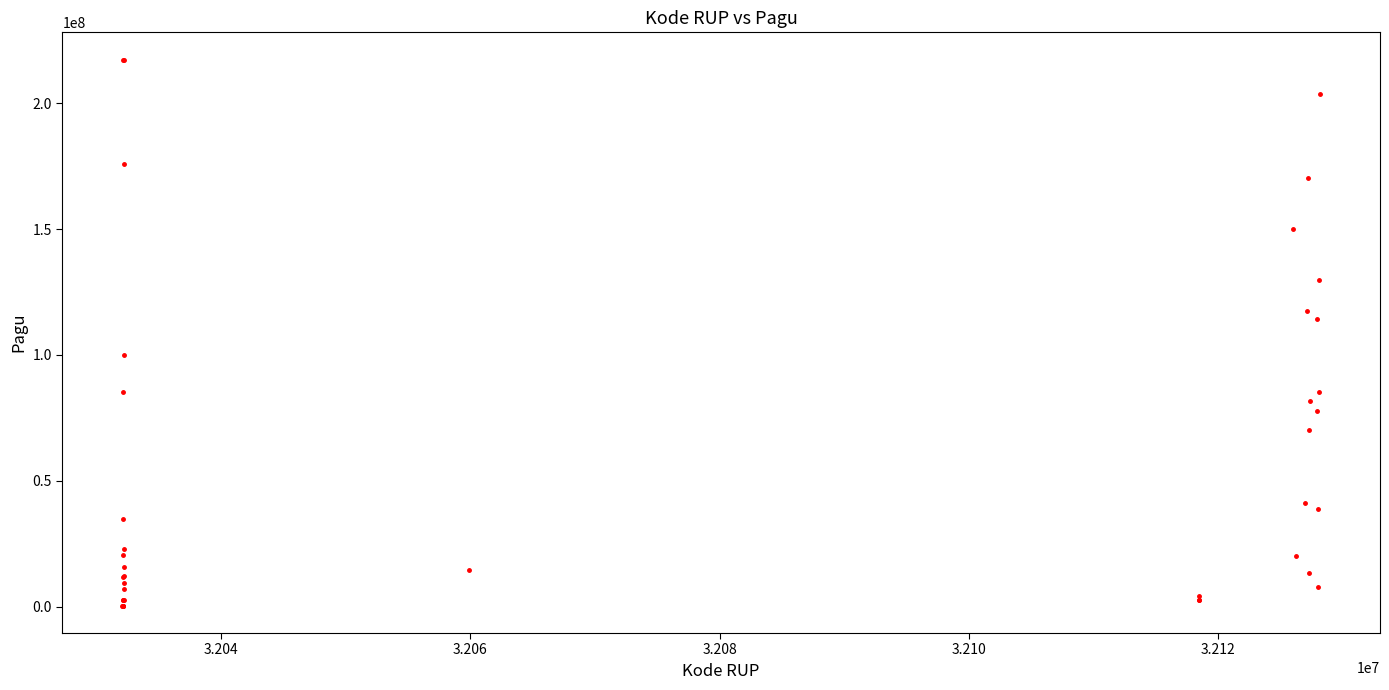

What Y value in the scatter plot is closest to 108830000?

114296000